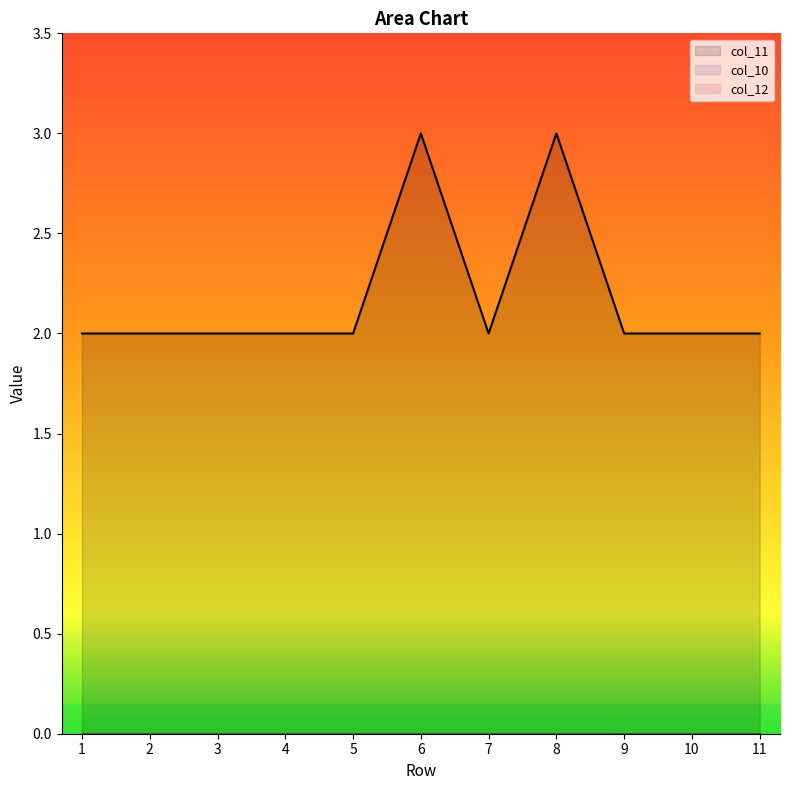

Does the chart have visible grid lines?

No